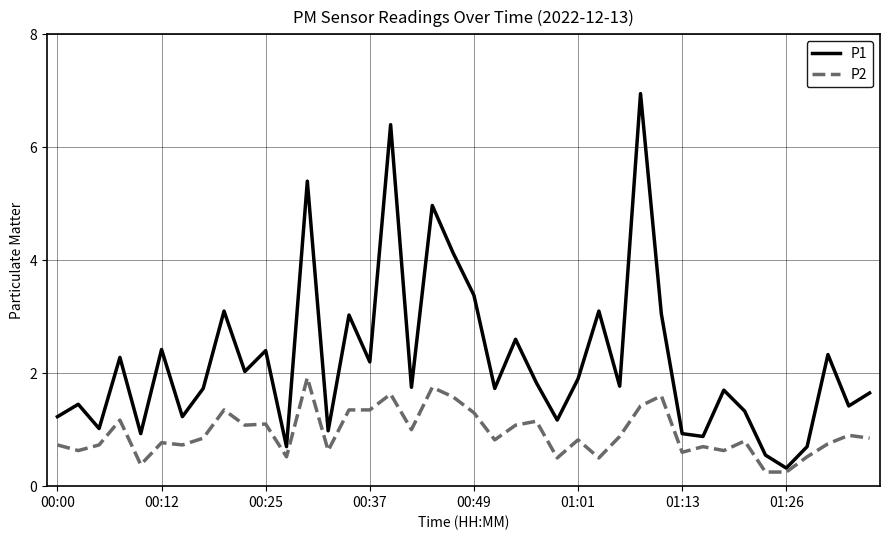

Which series has the largest range (max minus min)?

P1